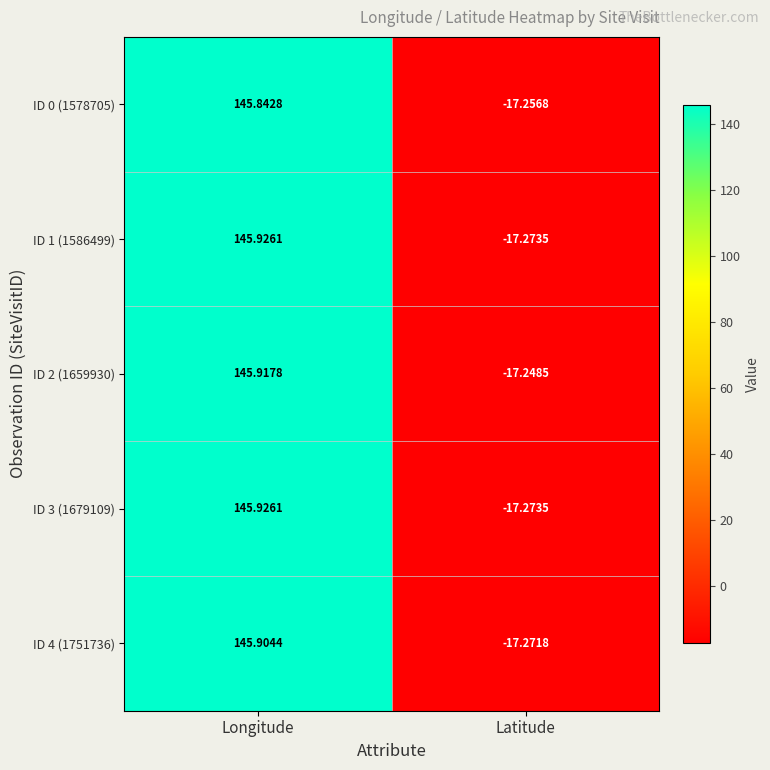

How many distinct data groups are displayed?

5